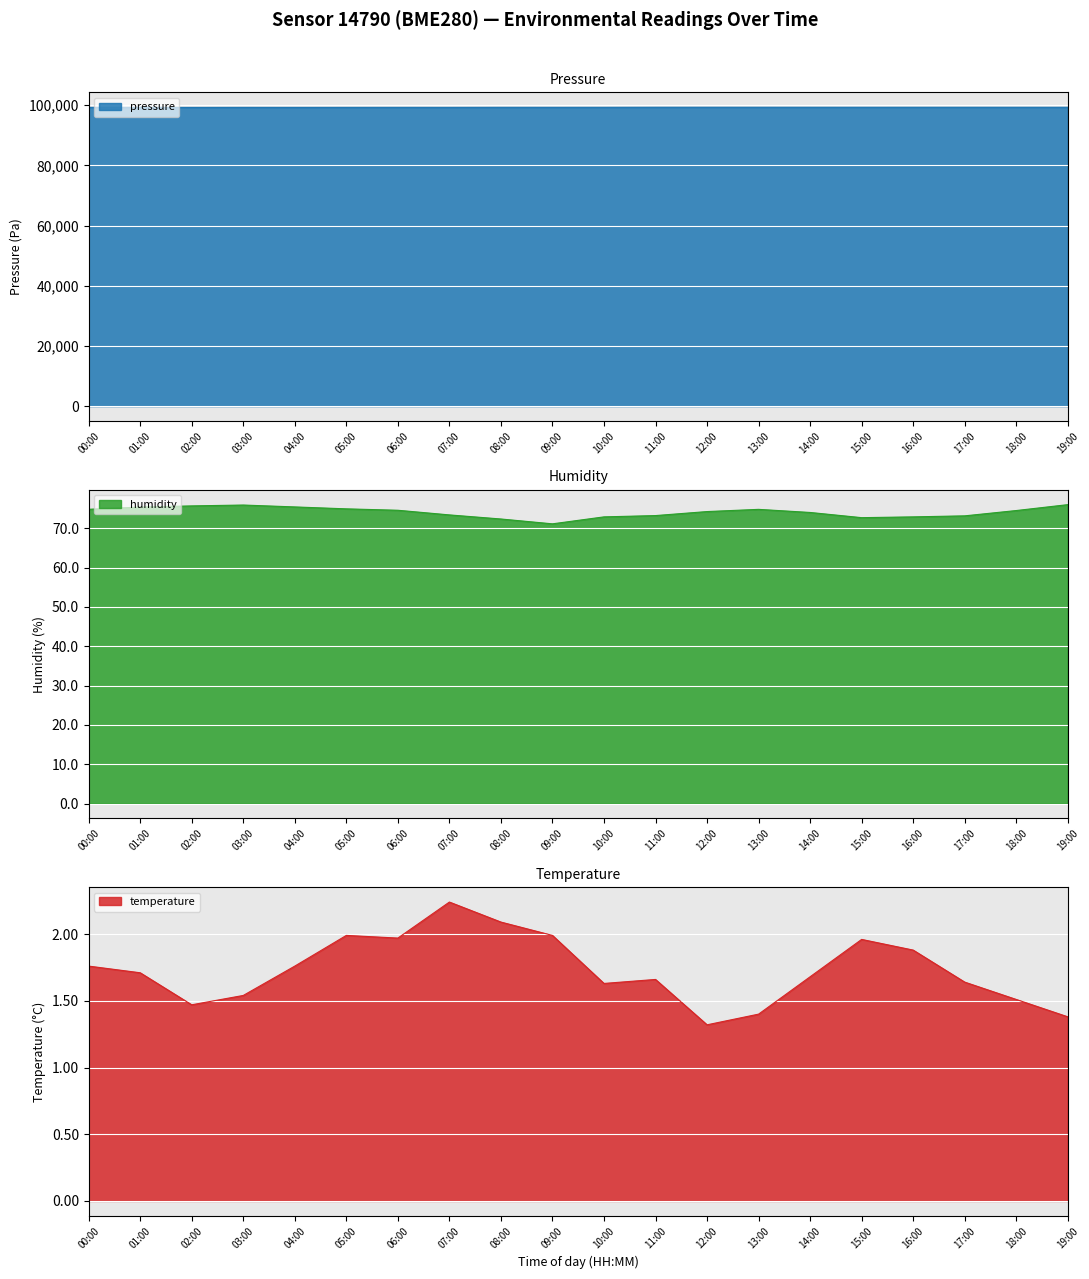

True or false: temperature and pressure cross at least once.

False